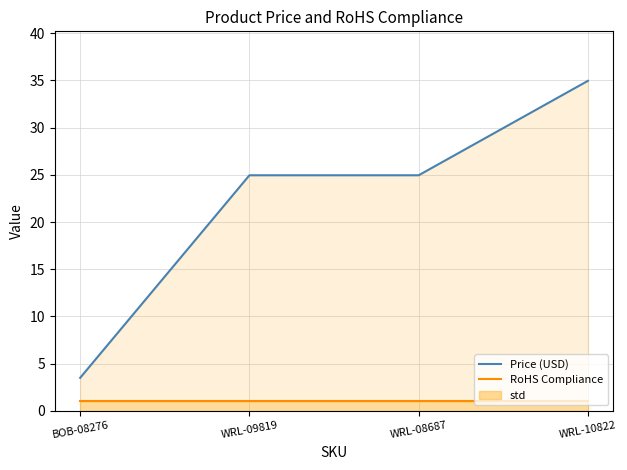

Reading right to left, what are all the values shown in this chart?

Price (USD): WRL-10822=35.0	WRL-08687=24.9	WRL-09819=24.9	BOB-08276=3.5
RoHS Compliance: WRL-10822=1.0	WRL-08687=1.0	WRL-09819=1.0	BOB-08276=1.0